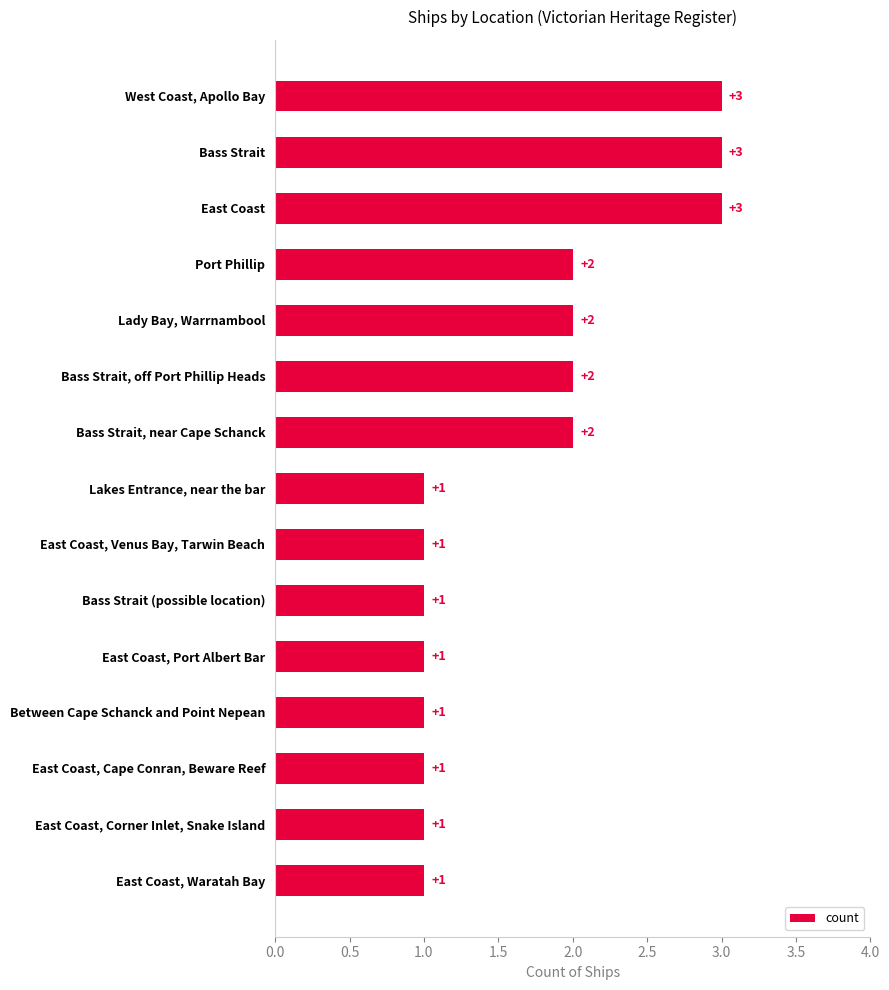

Between East Coast and Bass Strait, off Port Phillip Heads, which is larger?

East Coast